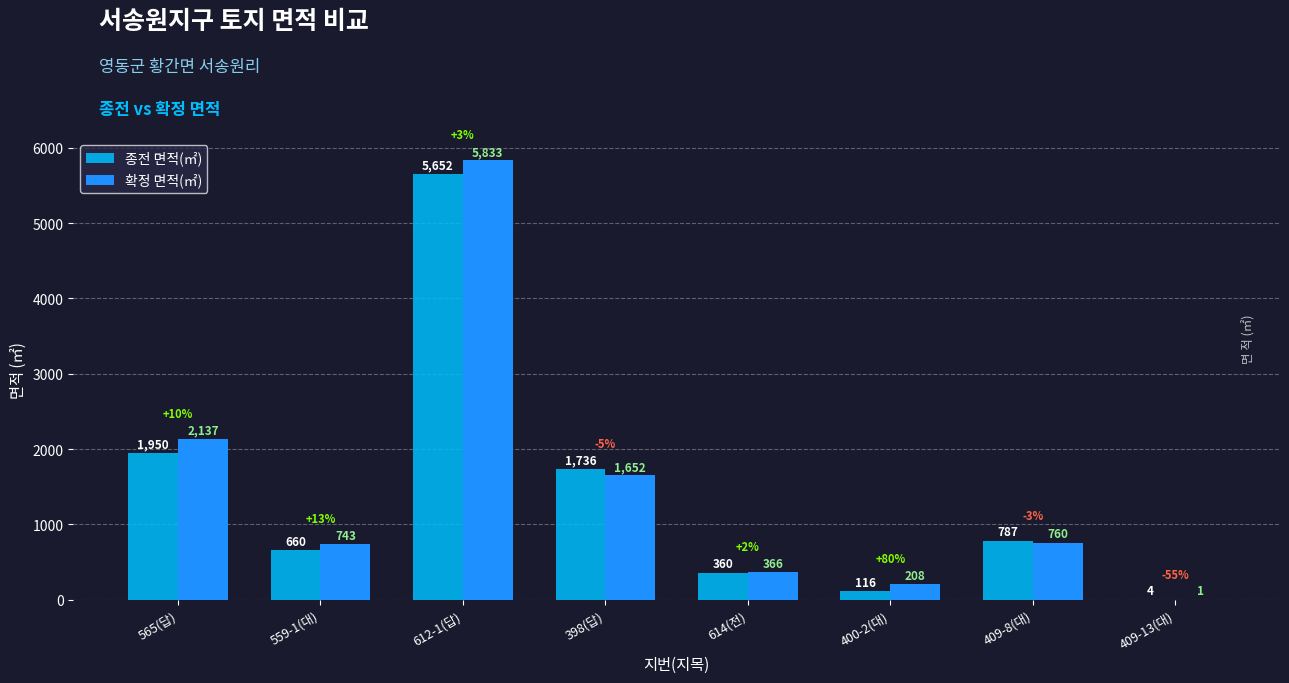

At which category does the chart reach its peak across all series?

612-1(답)